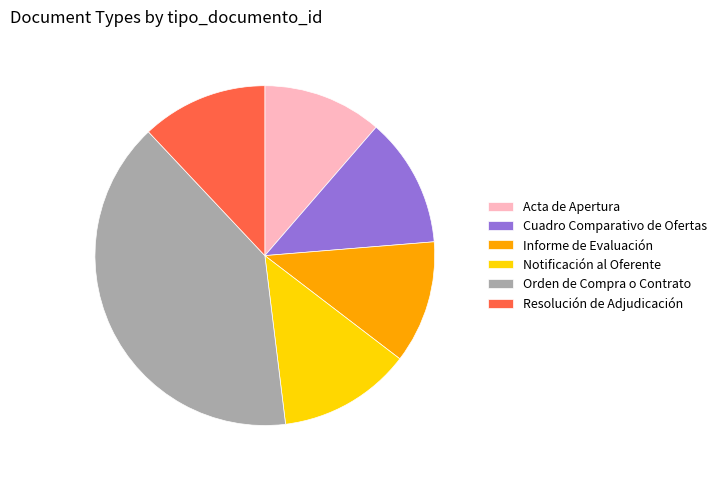

Which has a higher value, Informe de Evaluación or Cuadro Comparativo de Ofertas?

Cuadro Comparativo de Ofertas